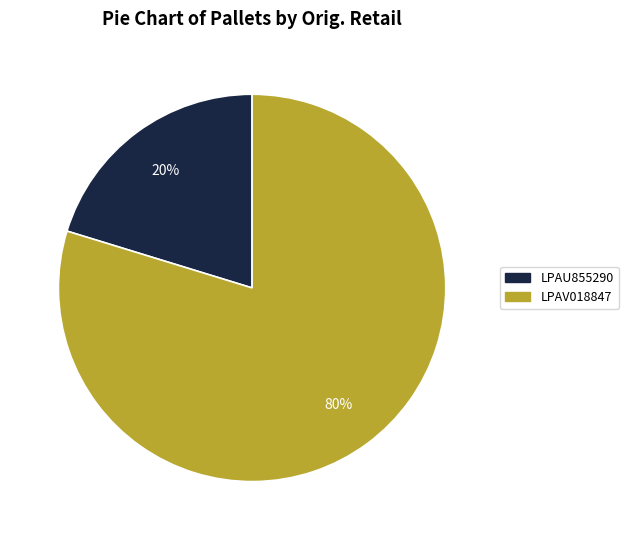

Is the sum of LPAU855290 and LPAV018847 greater than half?

Yes